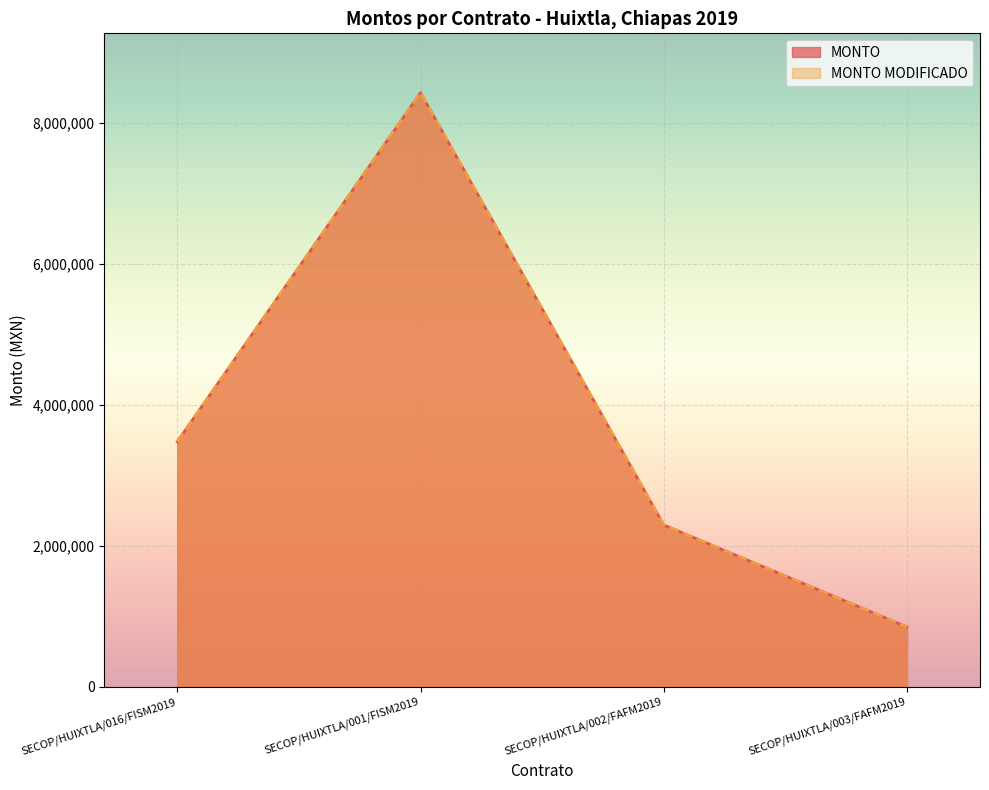

Is the value of MONTO MODIFICADO at SECOP/HUIXTLA/016/FISM2019 greater than the value of MONTO at SECOP/HUIXTLA/003/FAFM2019?

Yes